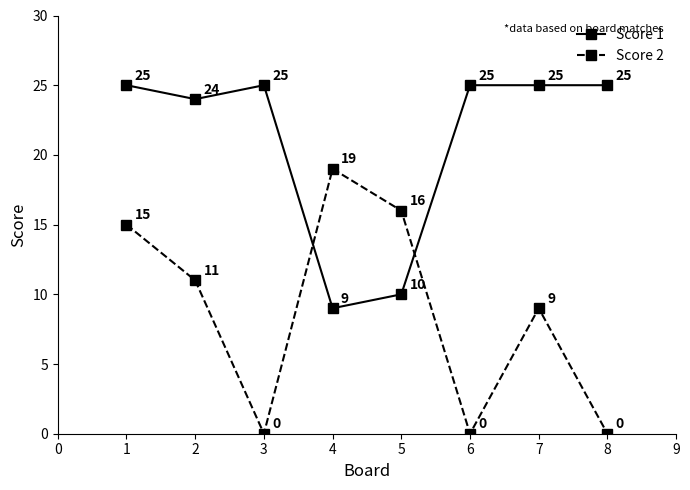

Between which two adjacent categories do Score 1 and Score 2 first intersect?

3 and 4